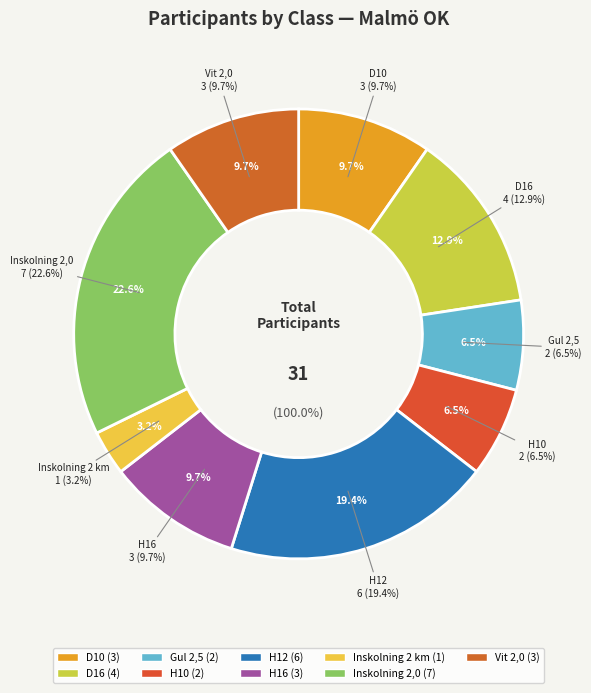

To the nearest percent, what percentage of the pie is Gul 2,5?

6%